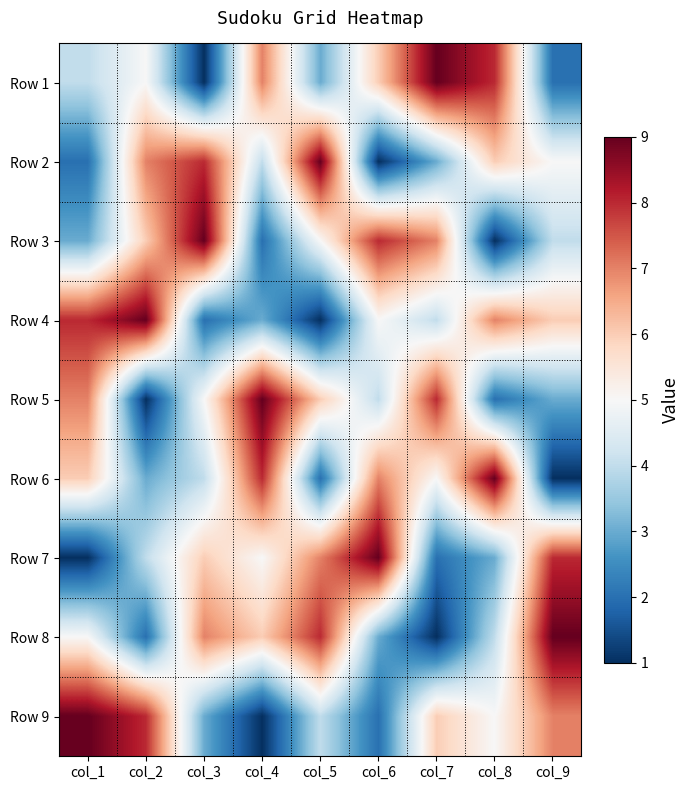

At how many categories does at least one series exceed 8?

9